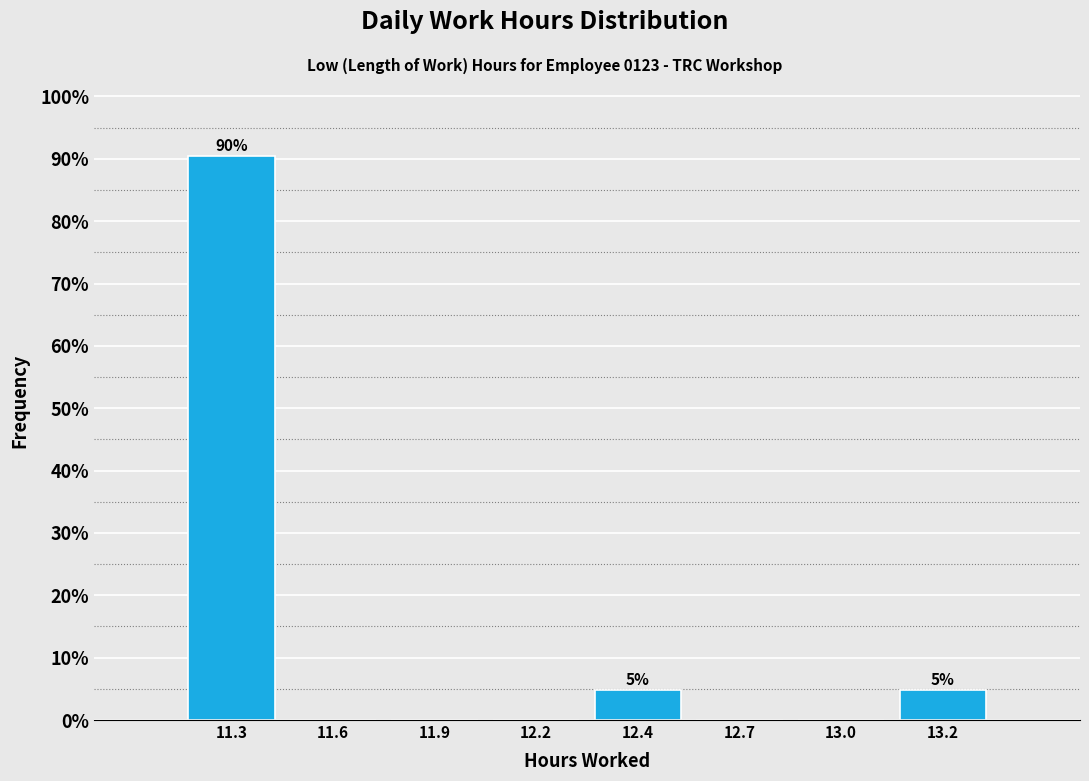

Reading left to right, transcribe all the data shown in this chart.

11.3=90.5	11.6=0.0	11.9=0.0	12.2=0.0	12.4=4.8	12.7=0.0	13.0=0.0	13.2=4.8